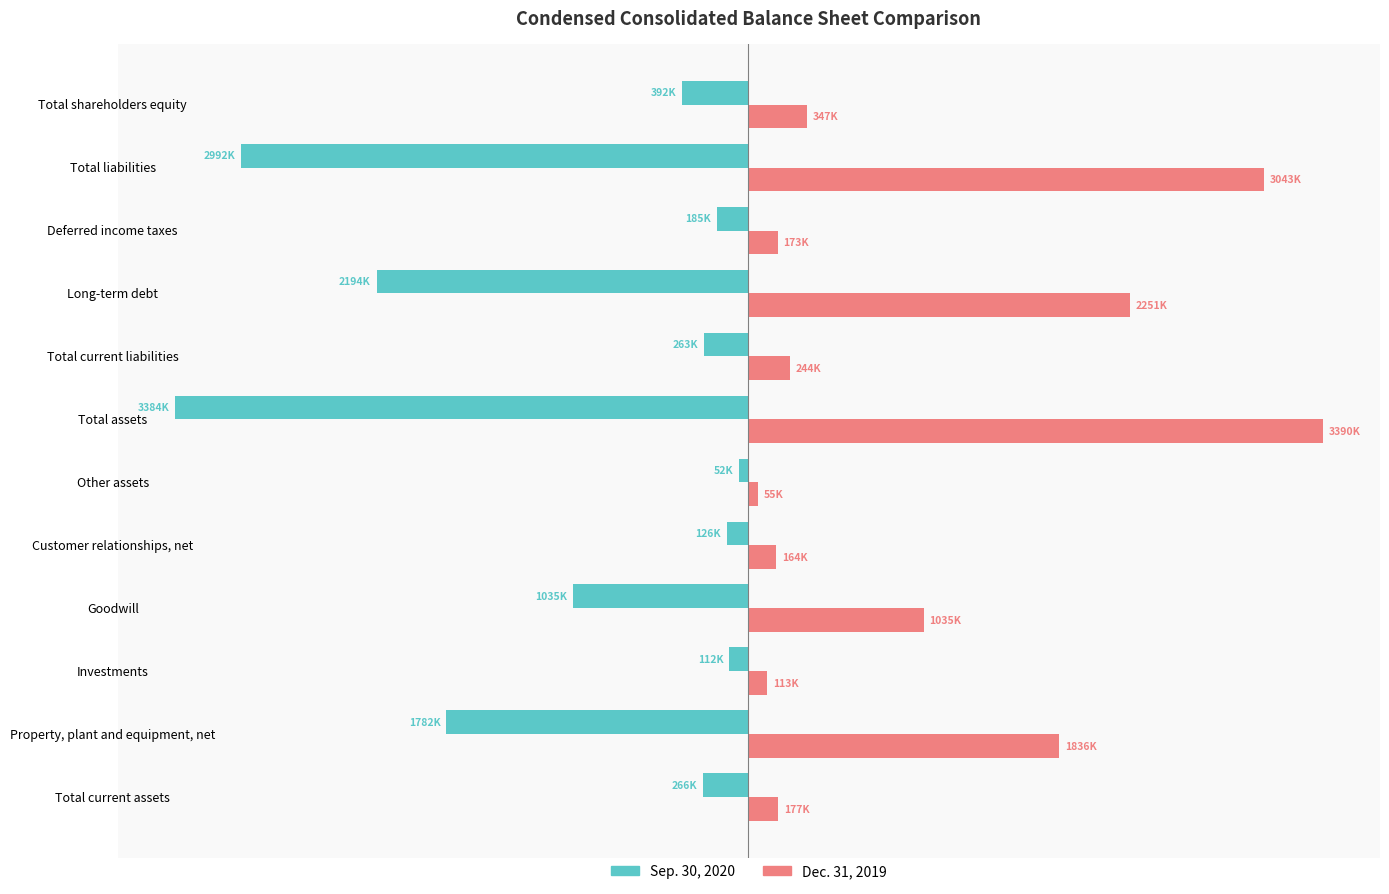

What is the value of the Dec. 31, 2019 bar at the 7th from the left?

3390277